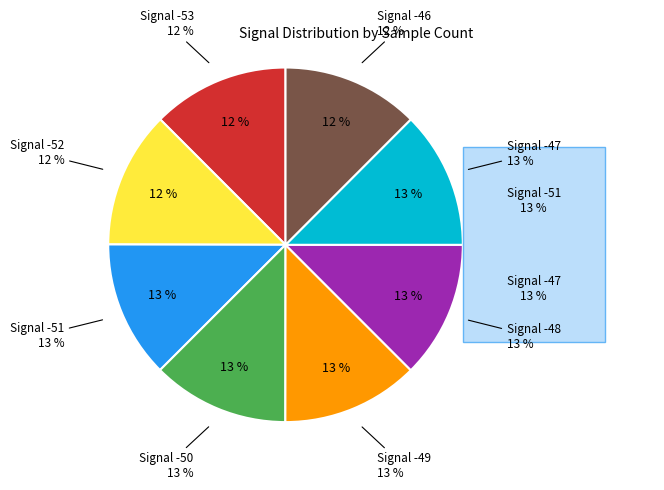

How many slices are in this pie chart?

8